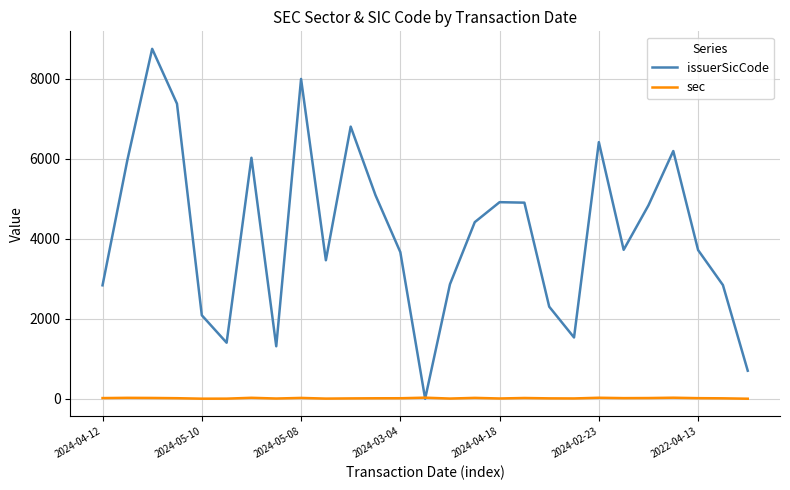

Which series has the largest range (max minus min)?

issuerSicCode